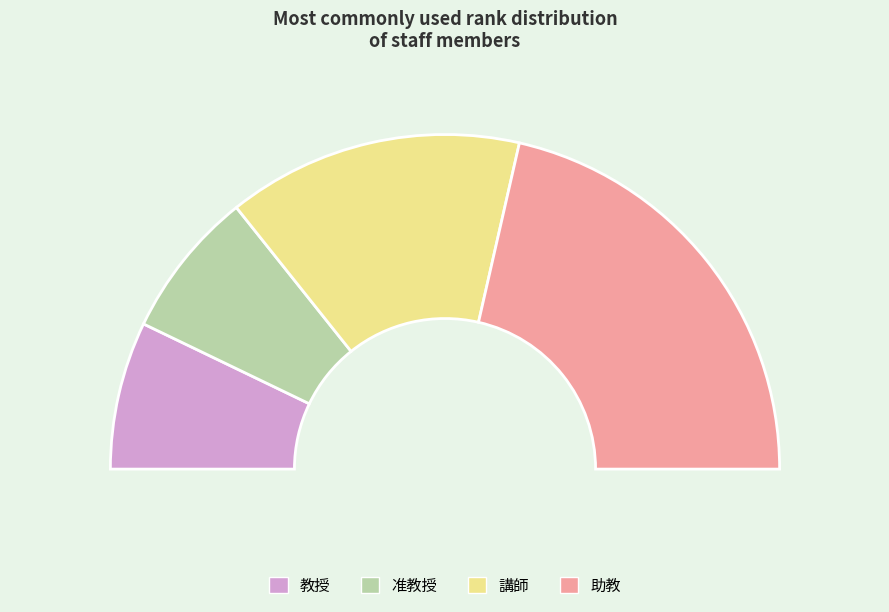

Between 講師 and 教授, which is larger?

講師